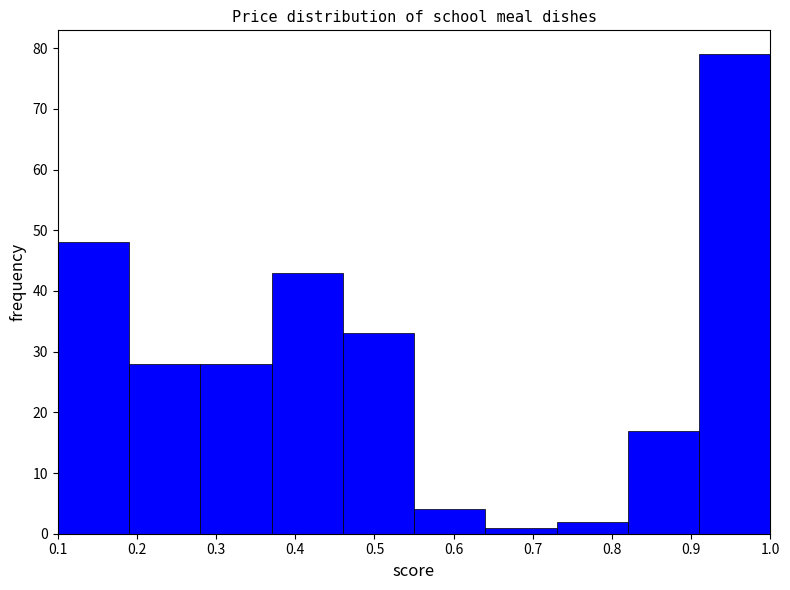

Over which range of the x-axis is the bar tallest?

0.91 to 1.00